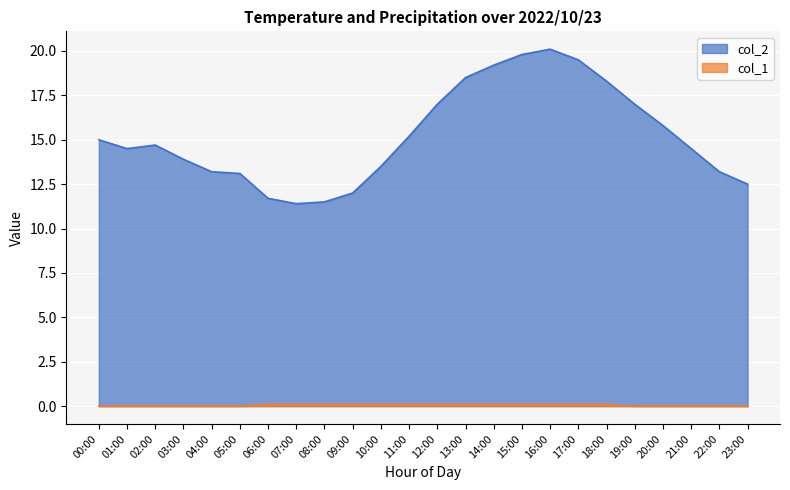

What is the difference between the maximum and minimum values in the col_2 series?

8.7